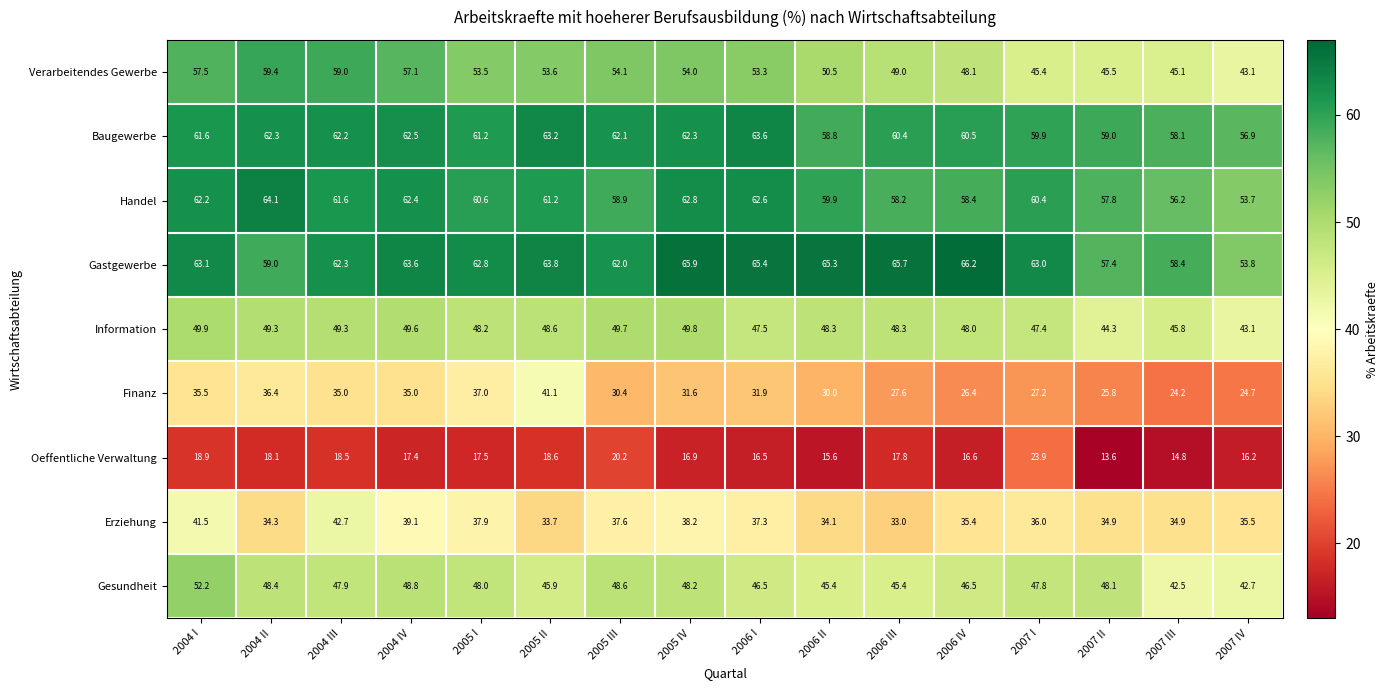

What is the lowest value of the Oeffentliche Verwaltung series?

13.6